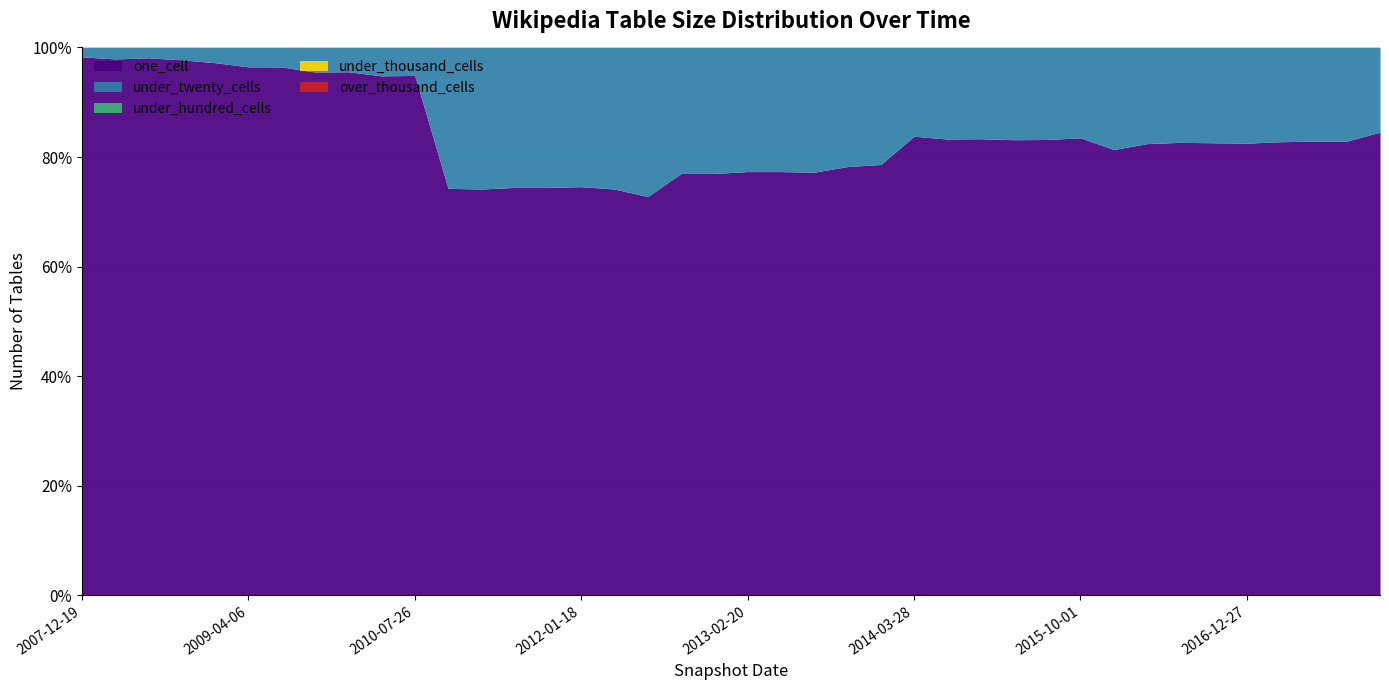

What are all the series names shown in the legend?

one_cell, under_twenty_cells, under_hundred_cells, under_thousand_cells, over_thousand_cells